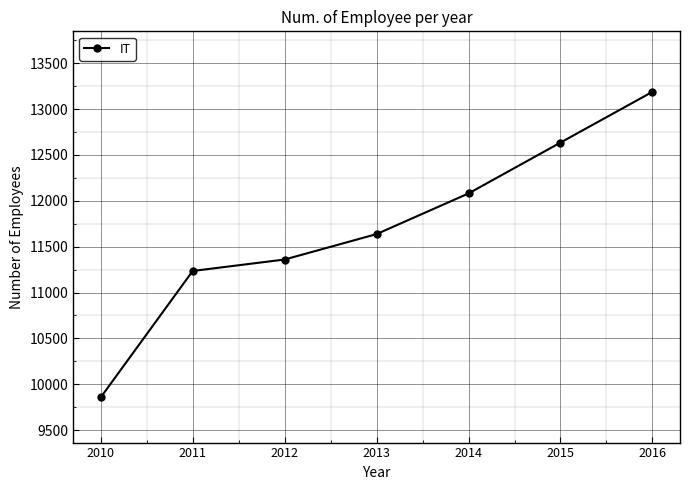

Reading left to right, transcribe all the data shown in this chart.

9858	11235	11360	11637	12080	12634	13187